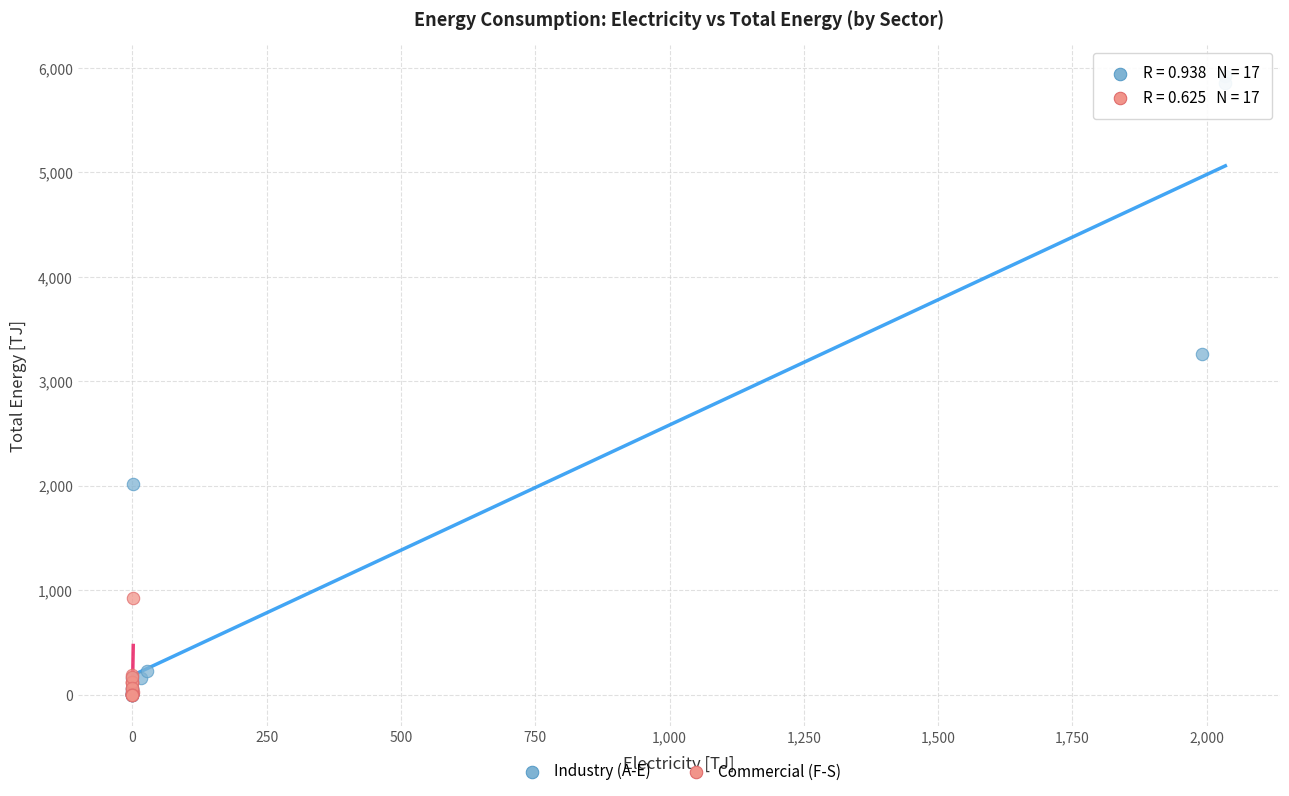

Which series reaches the maximum Y coordinate?

Industry (A-E)